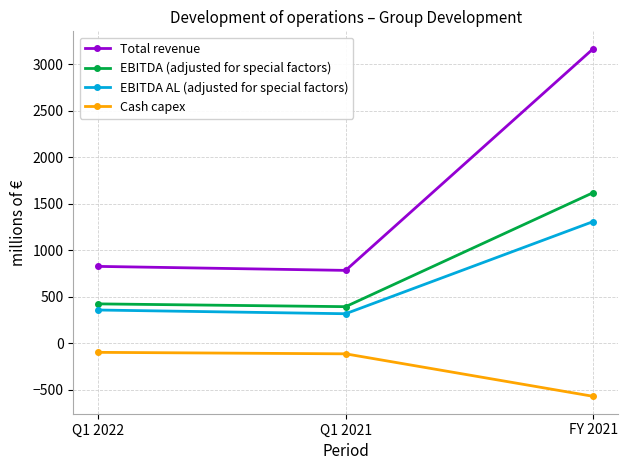

Which series has the widest spread of values?

Total revenue